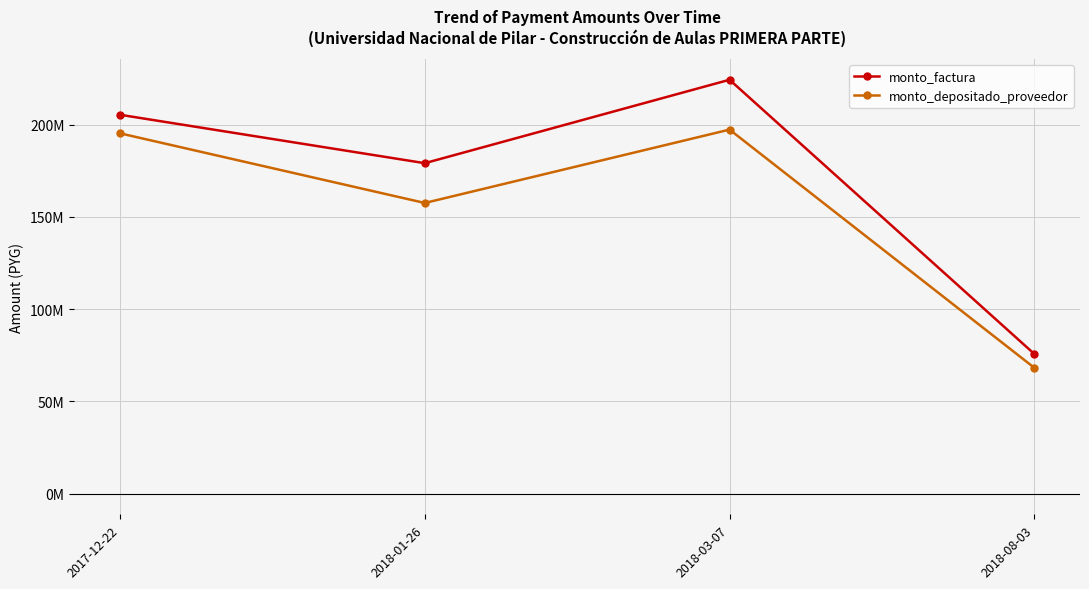

What is the label of the 1st point from the left?

2017-12-22